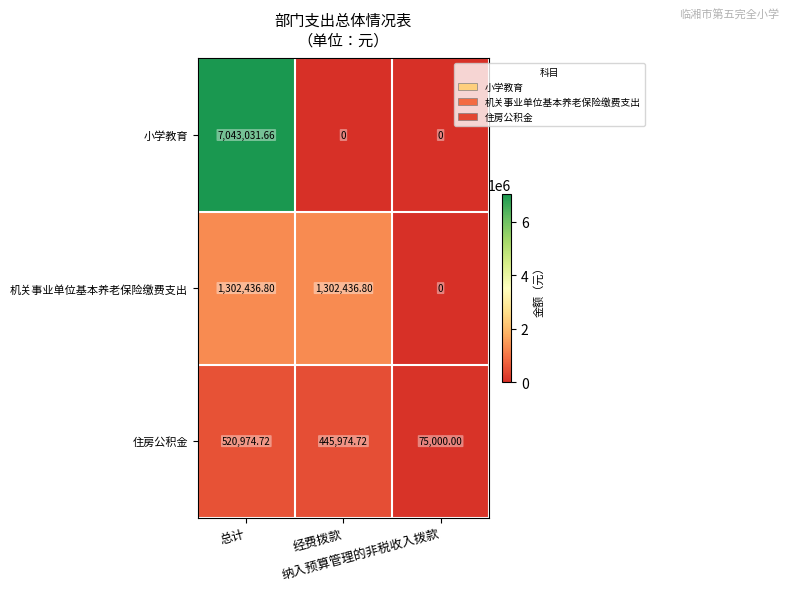

How many values in the 住房公积金 series are below 445974?

1